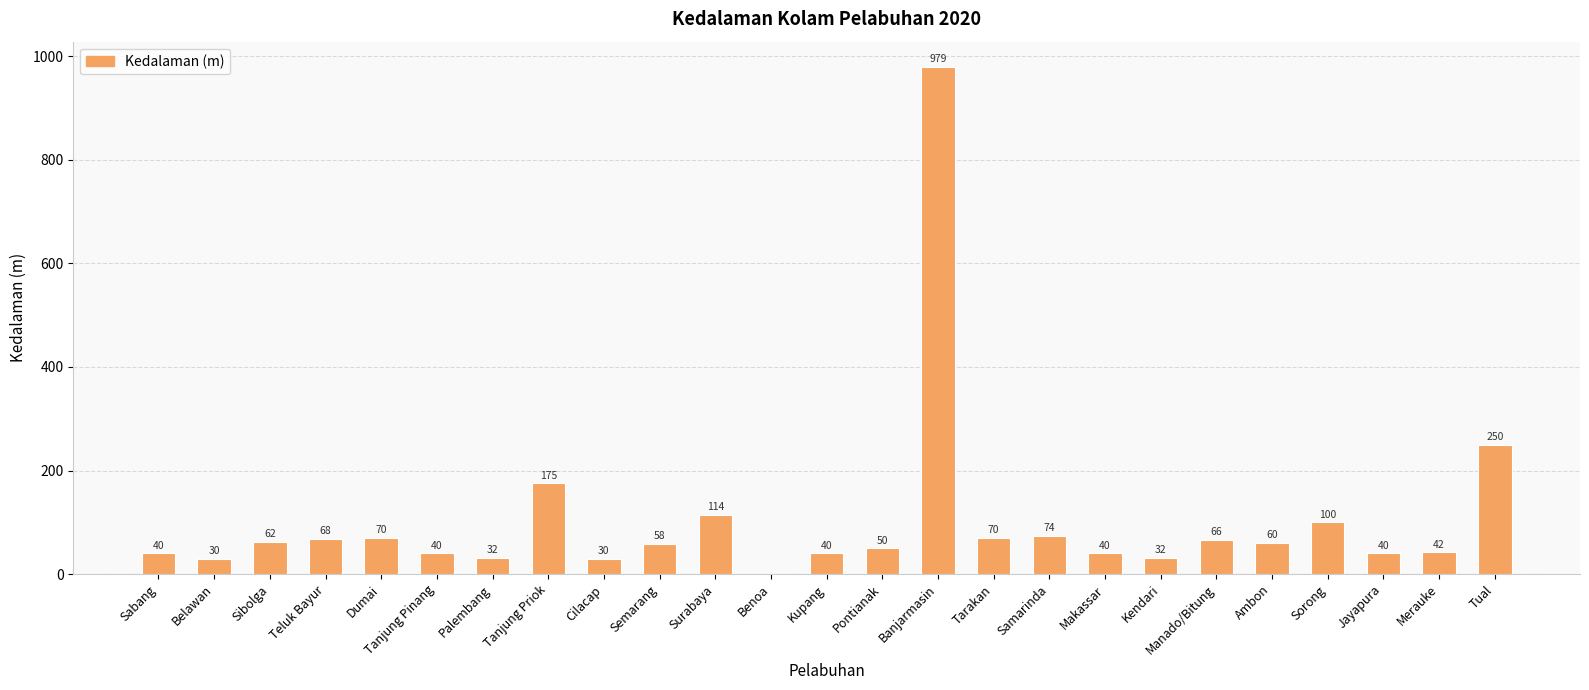

Reading right to left, list all the values displayed in this chart.

Tual=250	Merauke=42	Jayapura=40	Sorong=100	Ambon=60	Manado/Bitung=66	Kendari=32	Makassar=40	Samarinda=74	Tarakan=70	Banjarmasin=979	Pontianak=50	Kupang=40	Benoa=0	Surabaya=114	Semarang=58	Cilacap=30	Tanjung Priok=175	Palembang=32	Tanjung Pinang=40	Dumai=70	Teluk Bayur=68	Sibolga=62	Belawan=30	Sabang=40